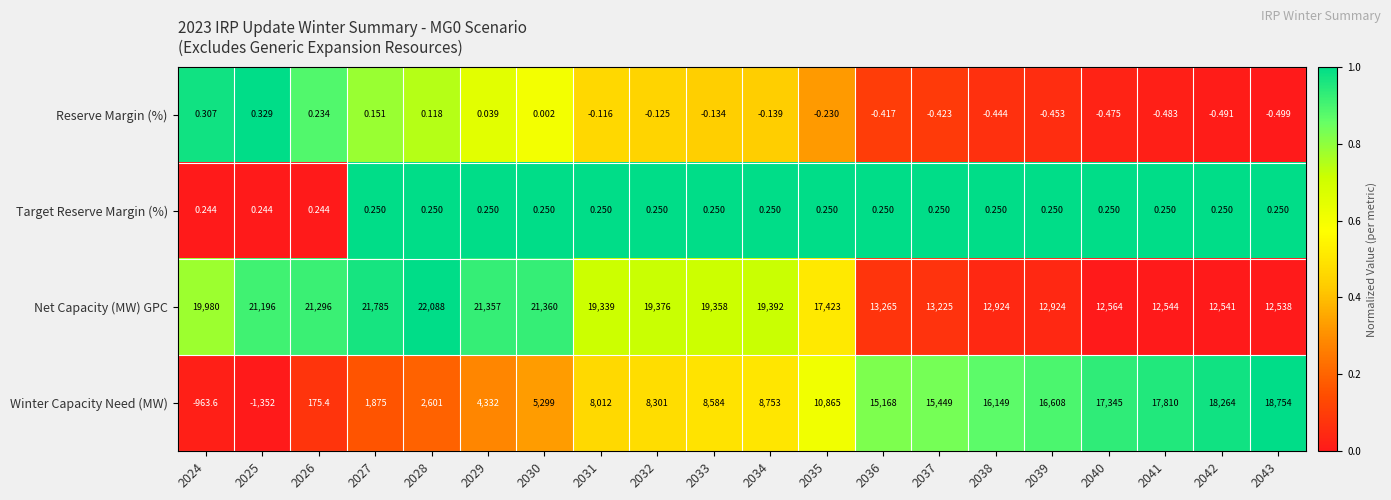

Which series has the largest total across all categories?

Net Capacity (MW) GPC